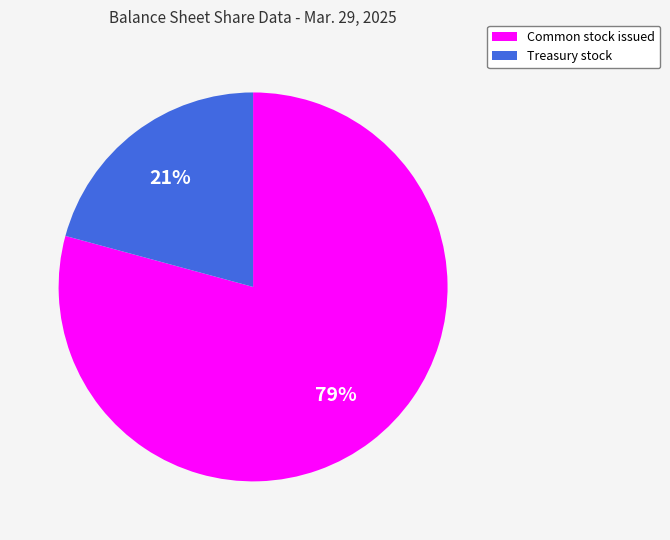

Is the sum of Treasury stock and Common stock issued greater than half?

Yes